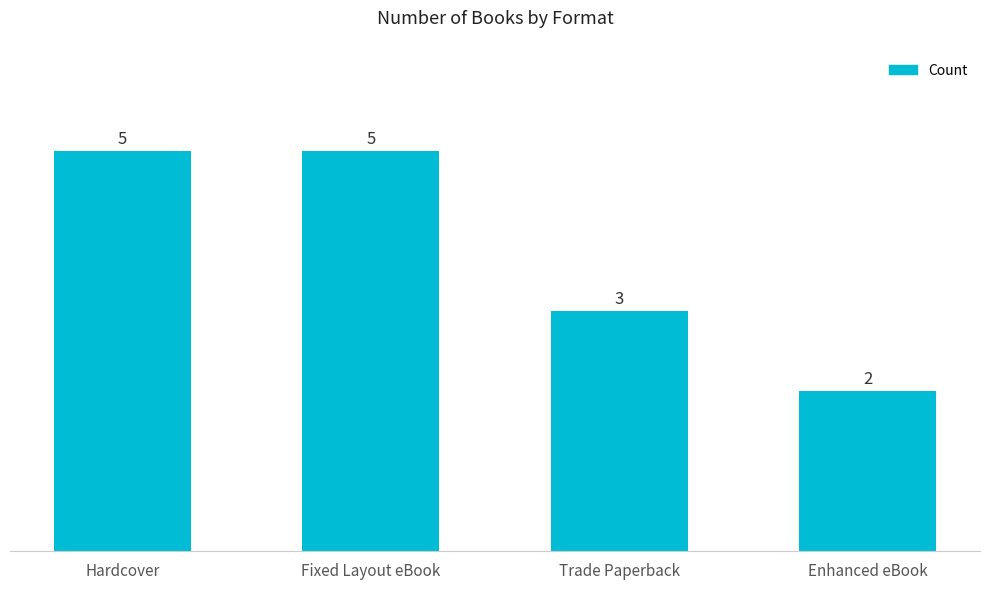

What is the value of the 1st bar from the left?

5